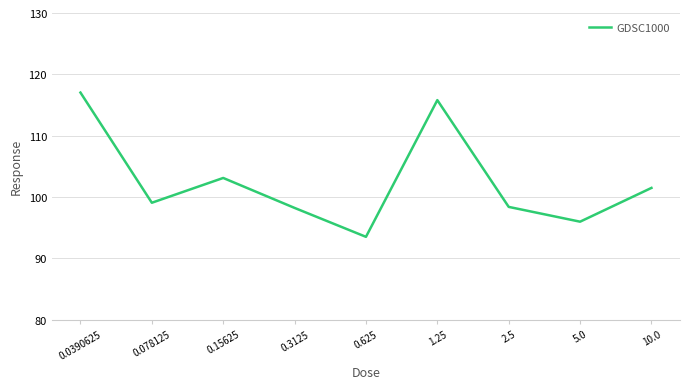

What is the maximum value shown in the chart?

117.0